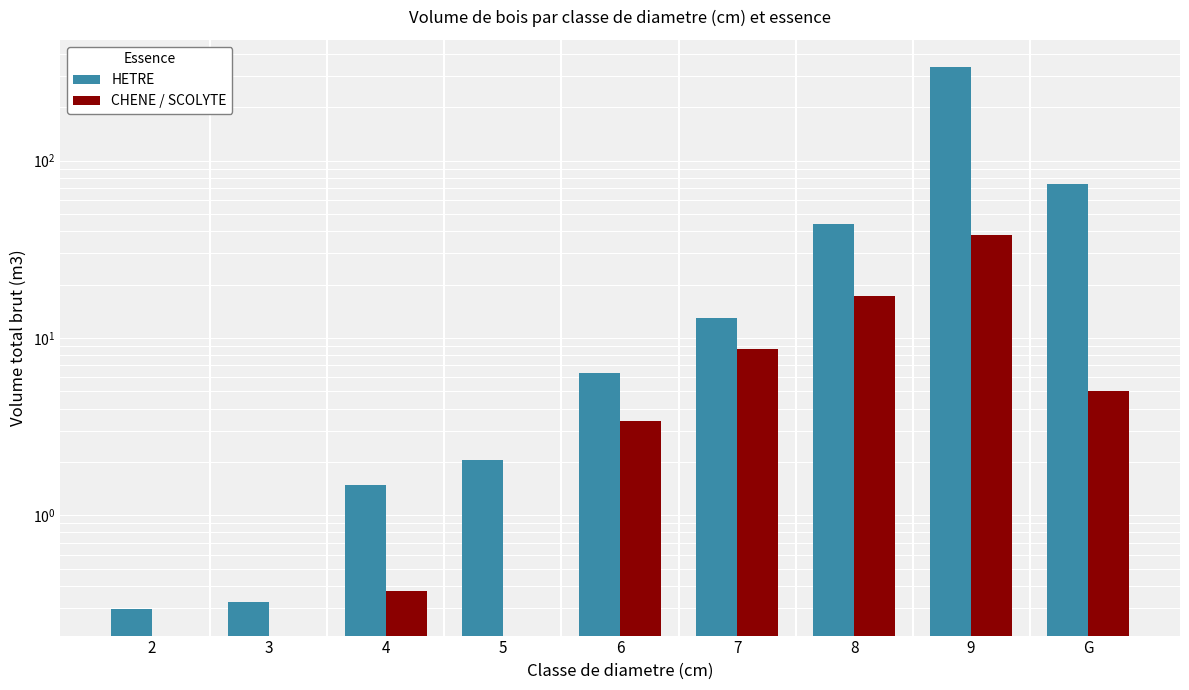

The HETRE series shows 451.4 at 9. True or false?

False